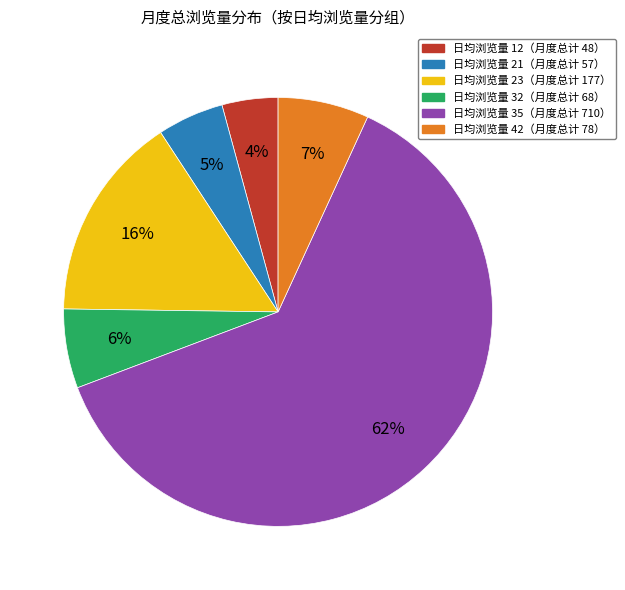

To the nearest percent, what is the average slice percentage?

17%